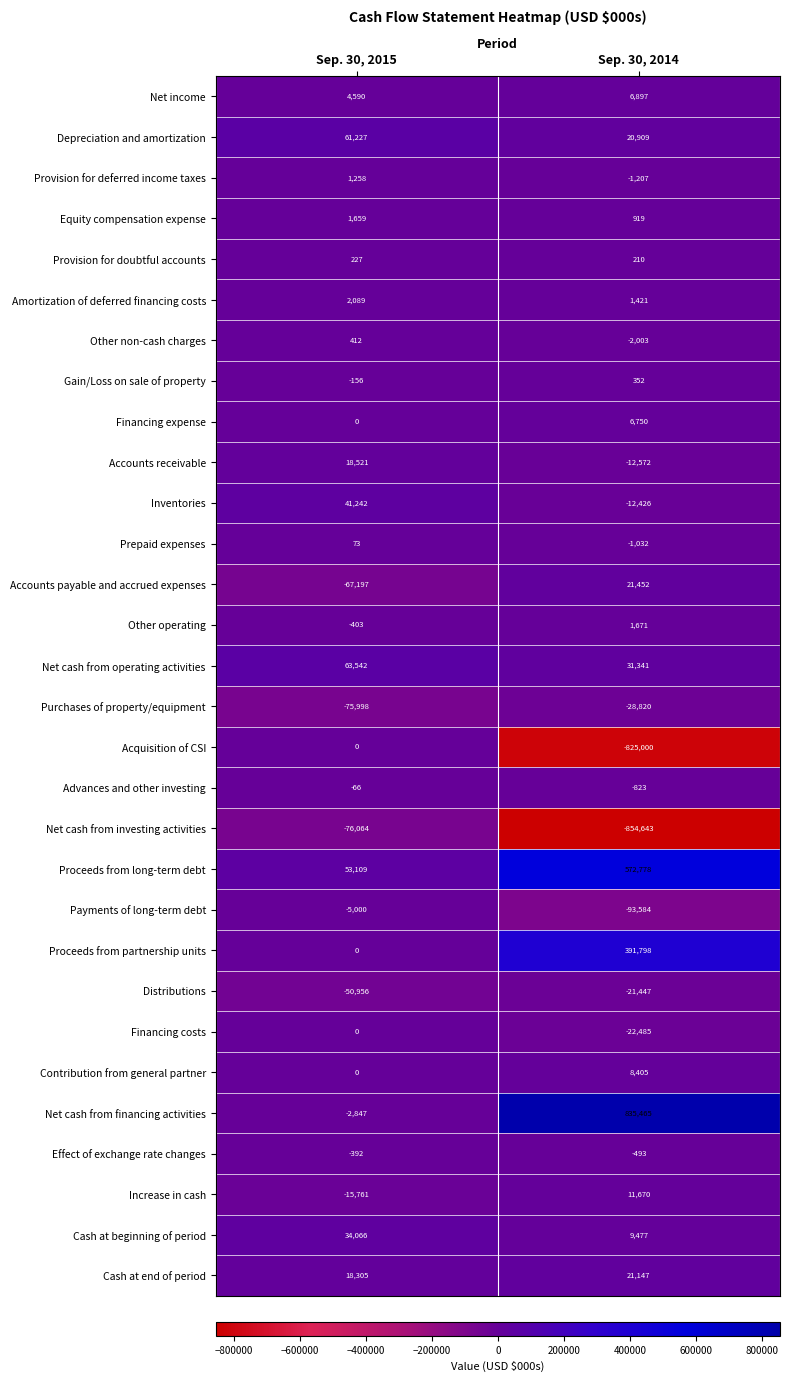

What is the minimum value for Cash at beginning of period?

9477